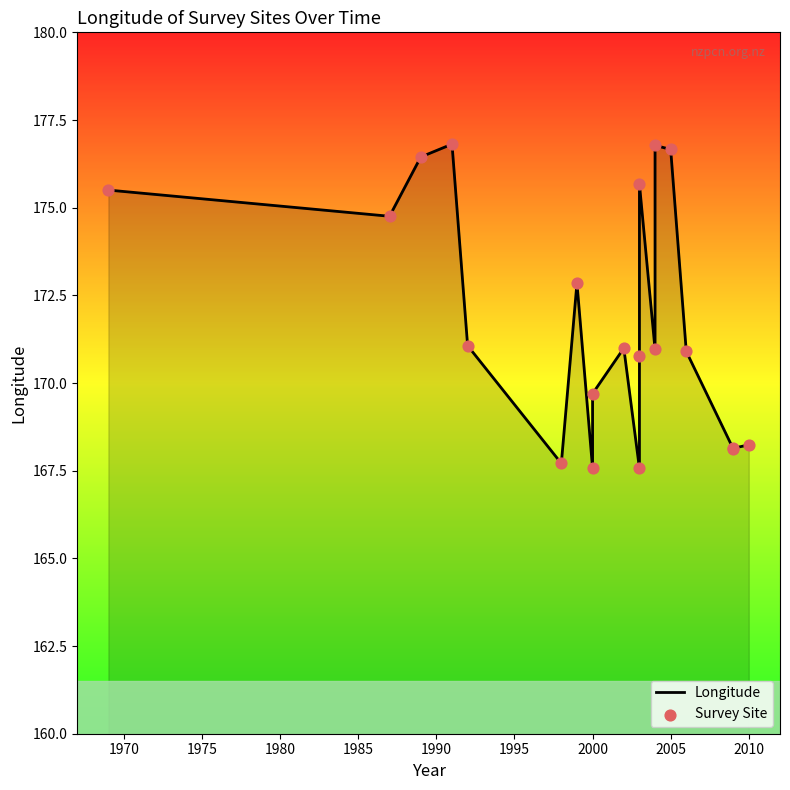

At how many categories does at least one series exceed 175?

6